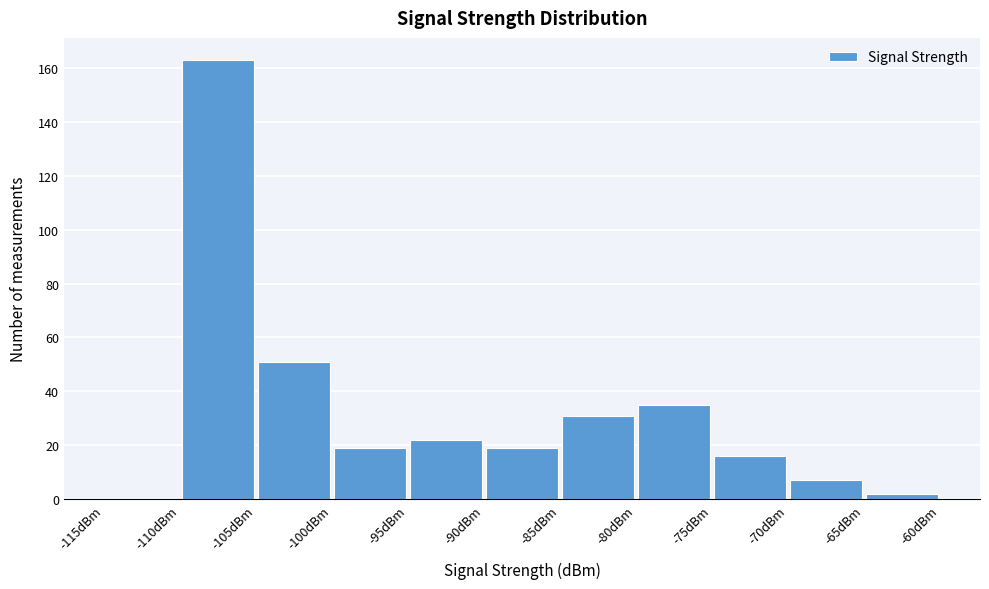

Reading left to right, transcribe this chart: for each bar, give the range it covers on the x-axis and its height. The values are not printed on the chart, so give them approximately, as read against the axis.

-115 to -110: 0
-110 to -105: 164
-105 to -100: 52
-100 to -95: 20
-95 to -90: 22
-90 to -85: 20
-85 to -80: 32
-80 to -75: 36
-75 to -70: 16
-70 to -65: 8
-65 to -60: 2